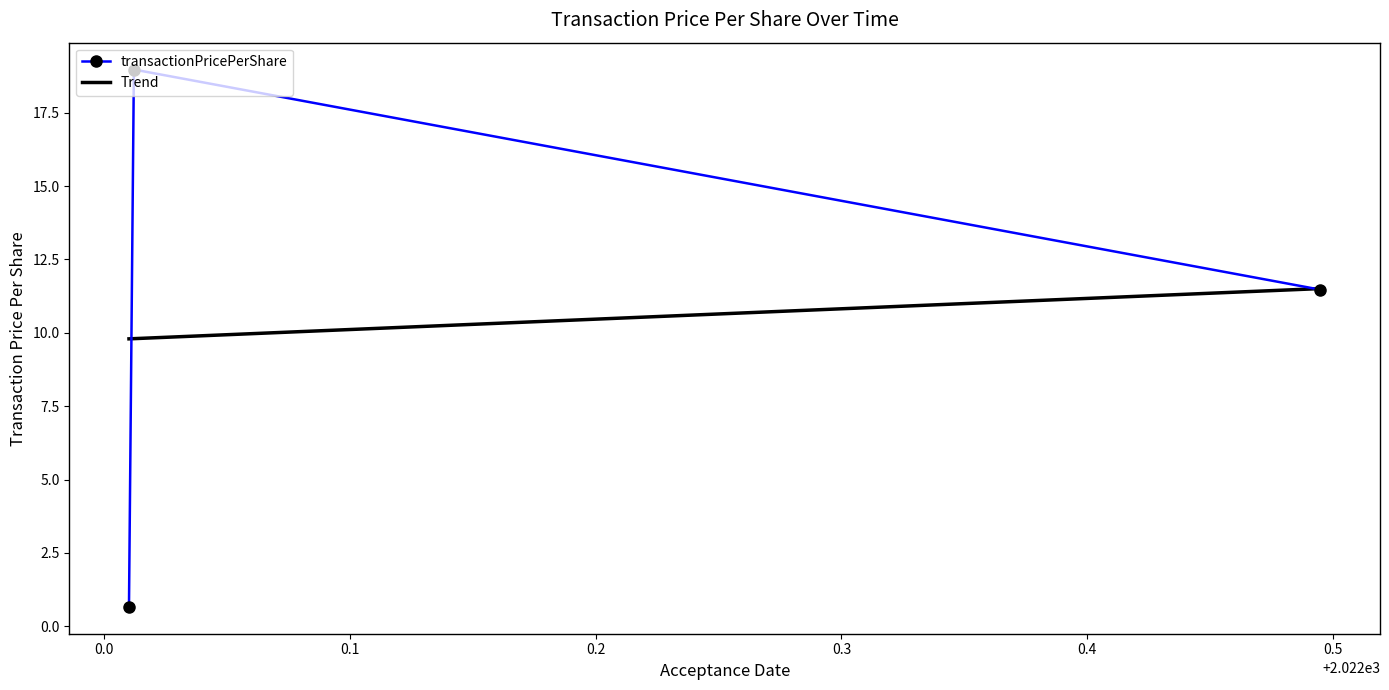

What is the smallest value displayed?

0.7